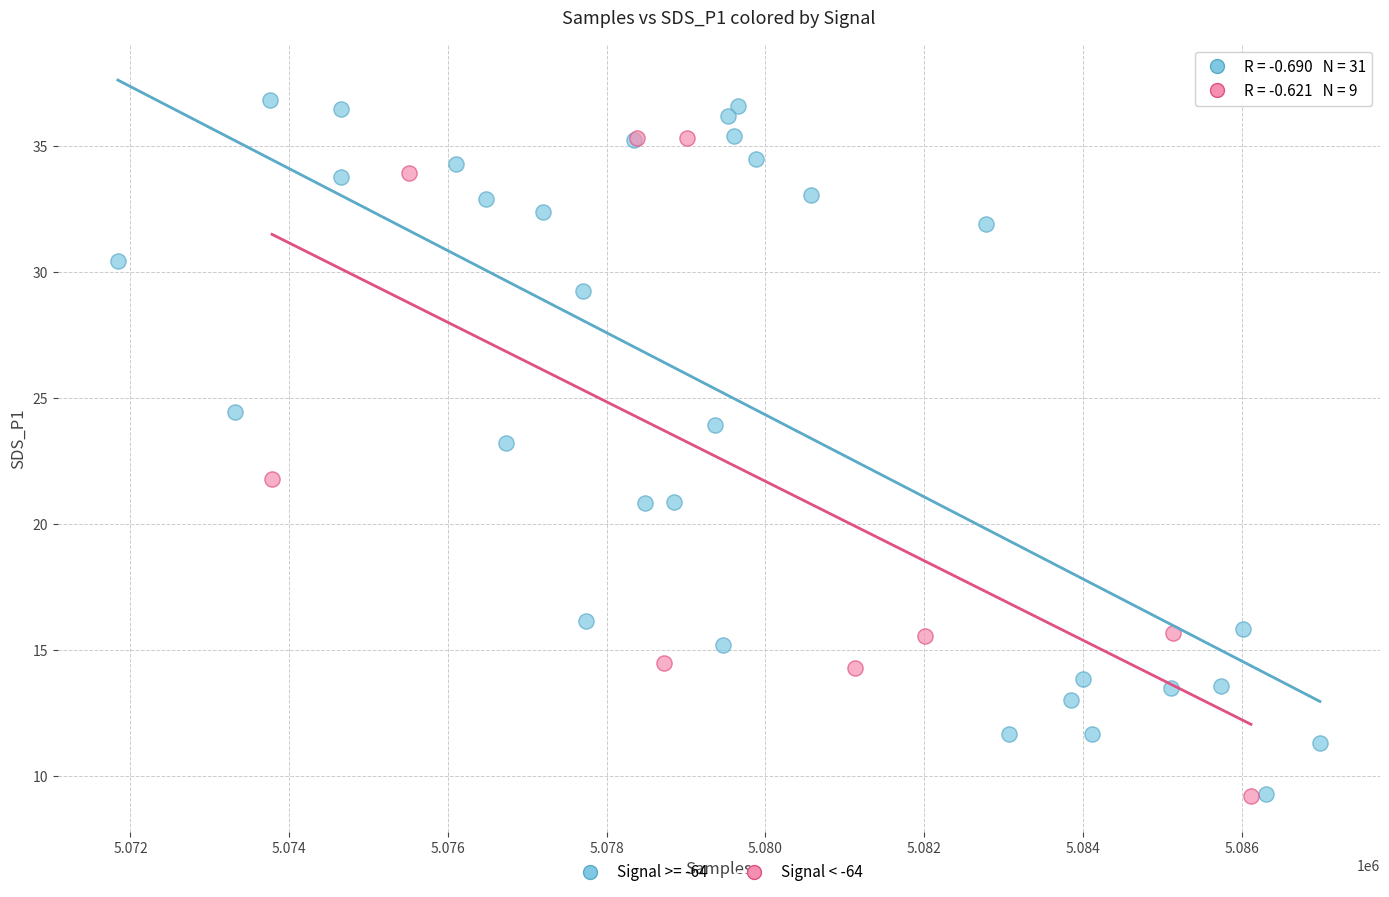

Which series has the widest spread of Y values?

Signal >= -64